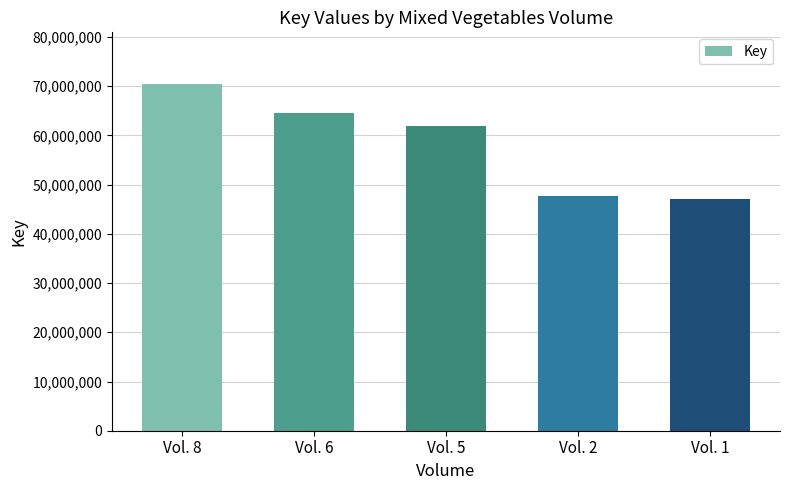

What is the maximum value shown in the chart?

70383934